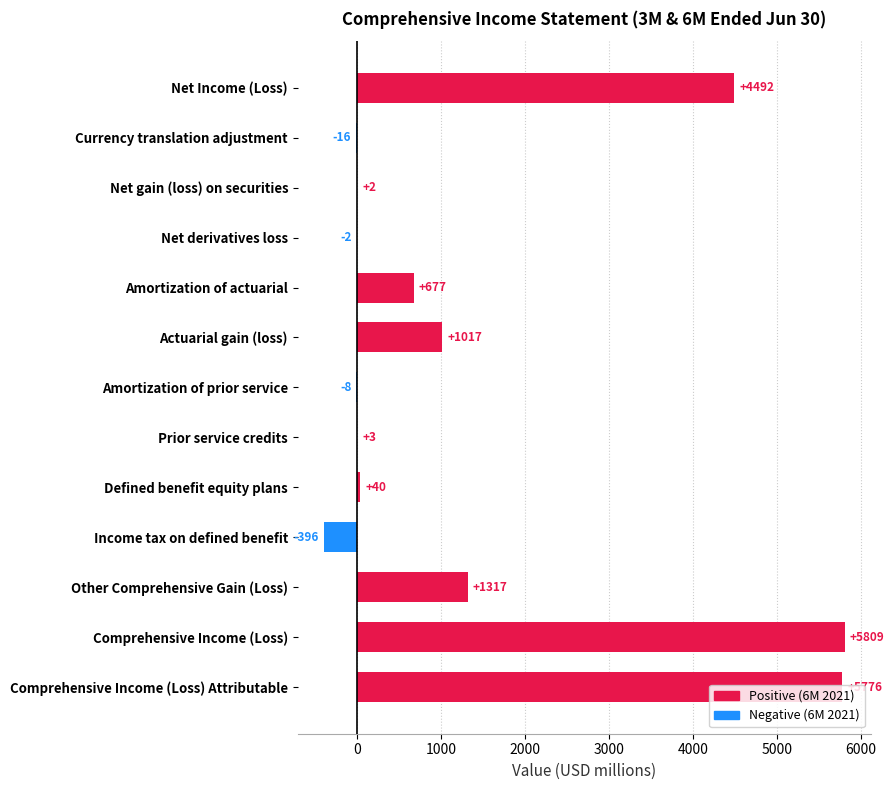

What is the change in value from Net Income (Loss) to Actuarial gain (loss)?

-3475